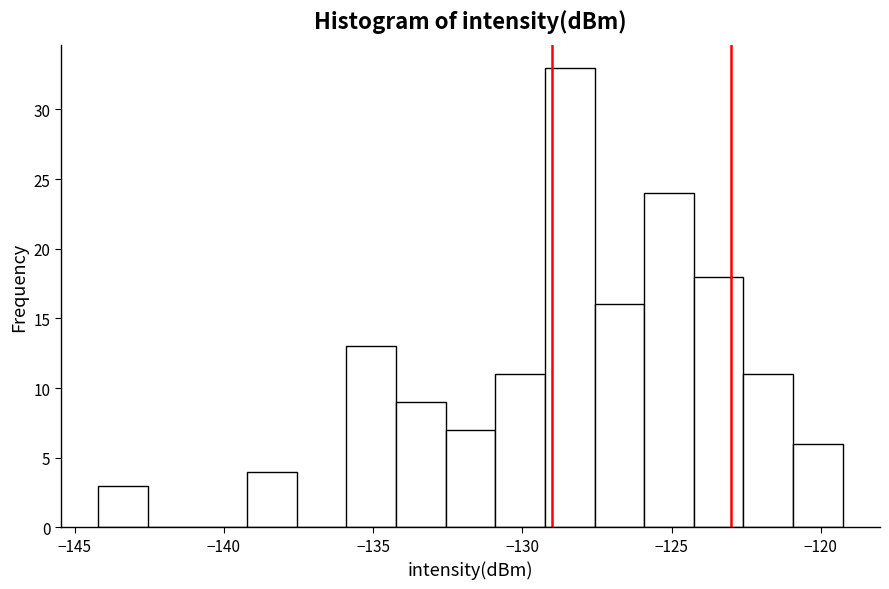

Around what value on the x-axis is the tallest bar? Give the approximate position of its centre, as read against the axis.

-128.5